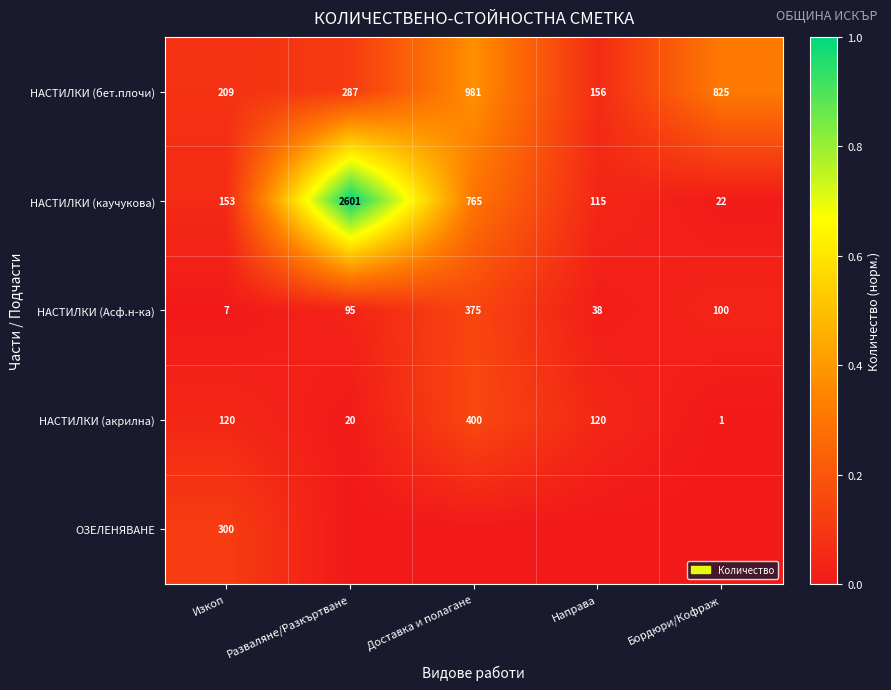

What is the difference between the maximum and second lowest values in the НАСТИЛКИ (каучукова) series?

2486